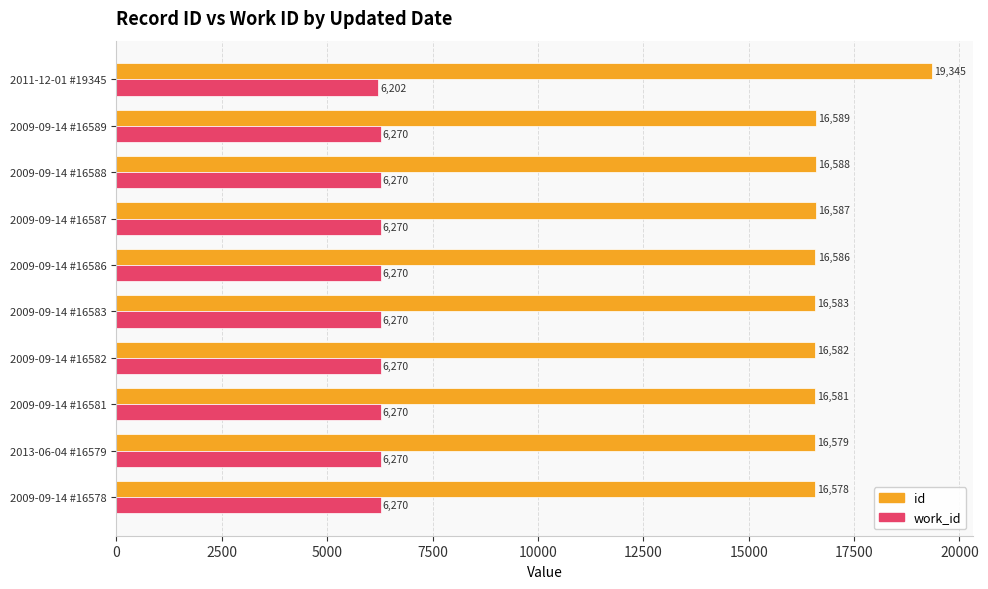

What value does the work_id series have at 2009-09-14 #16581?

6270